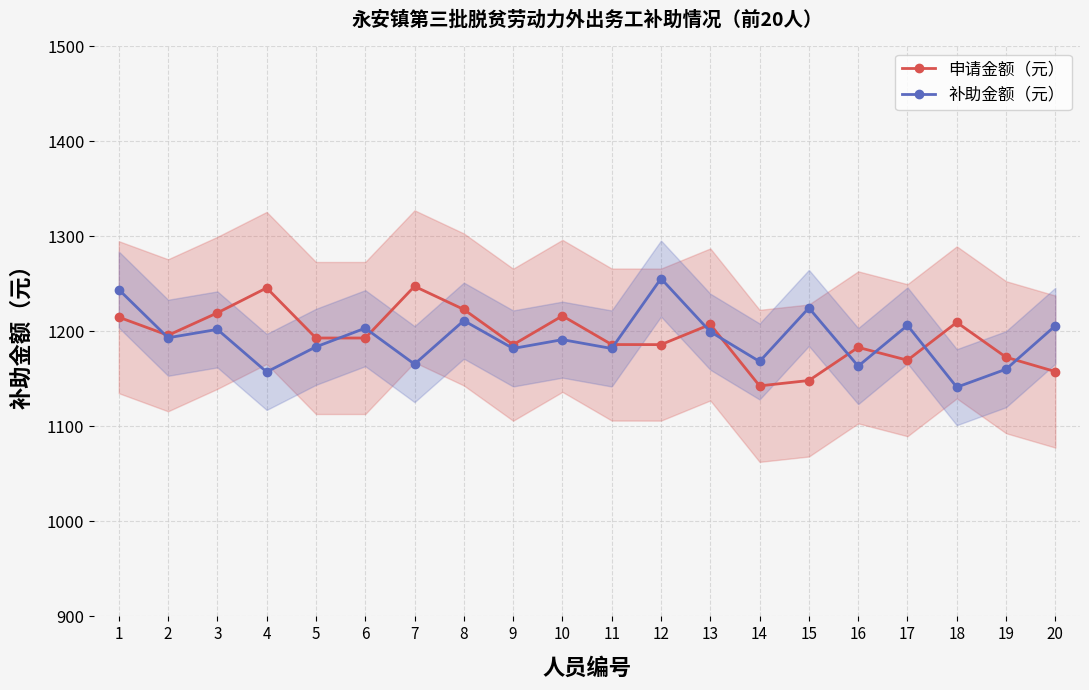

What is the total value across all series at 12?

2441.6